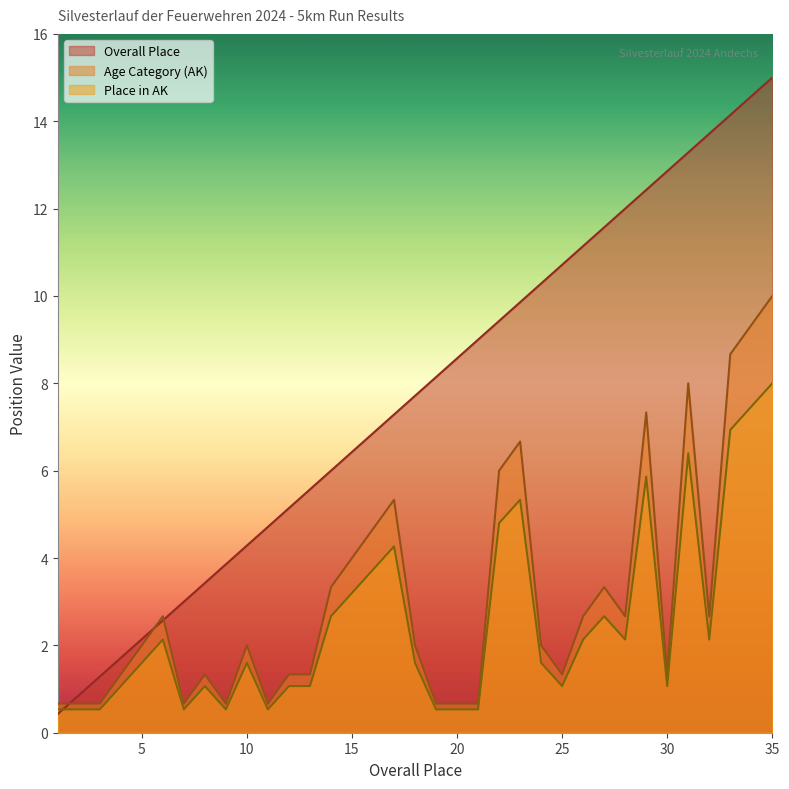

At which label does Age Category (AK) reach its minimum?

1